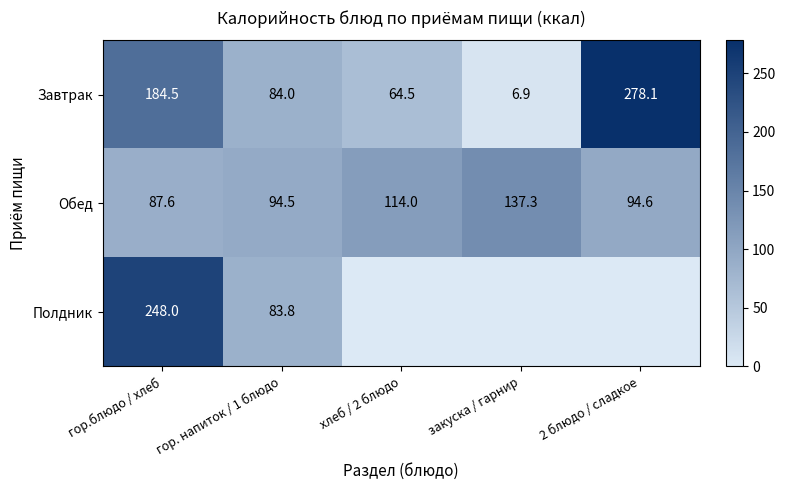

What value does the Полдник series have at гор. напиток / 1 блюдо?

83.8